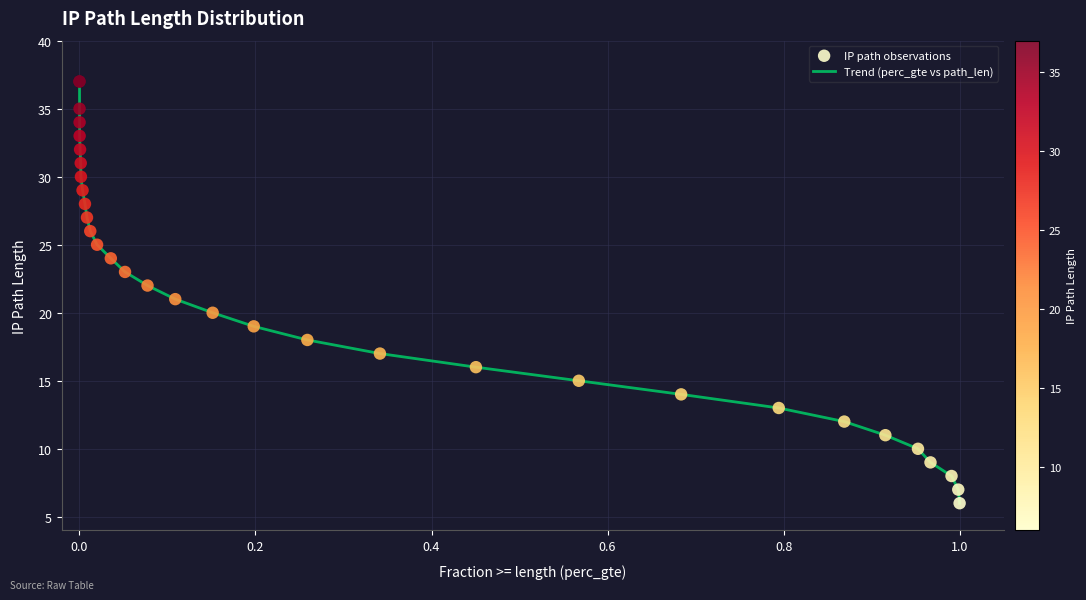

What is the maximum value shown in the chart?

37